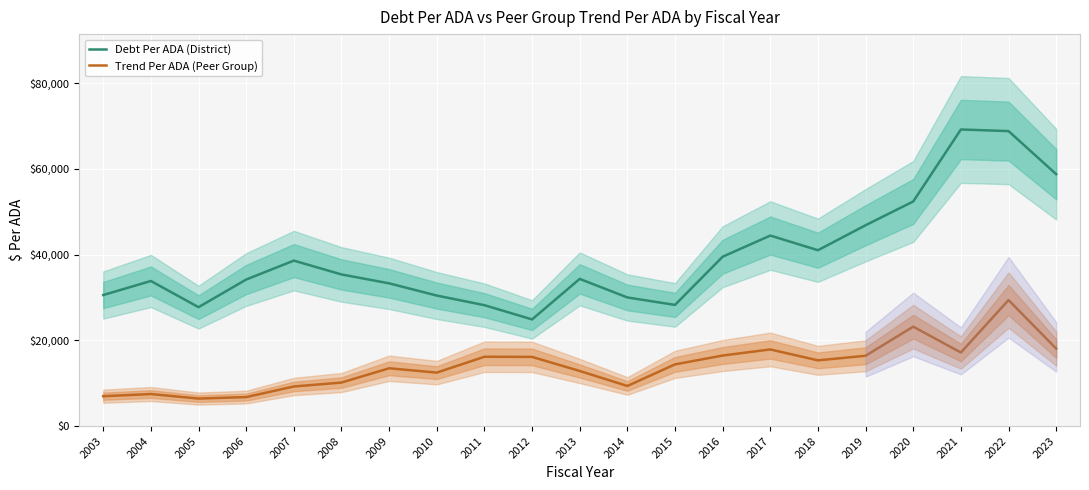

True or false: Trend Per ADA (Peer Group) and Debt Per ADA (District) intersect in this chart.

False